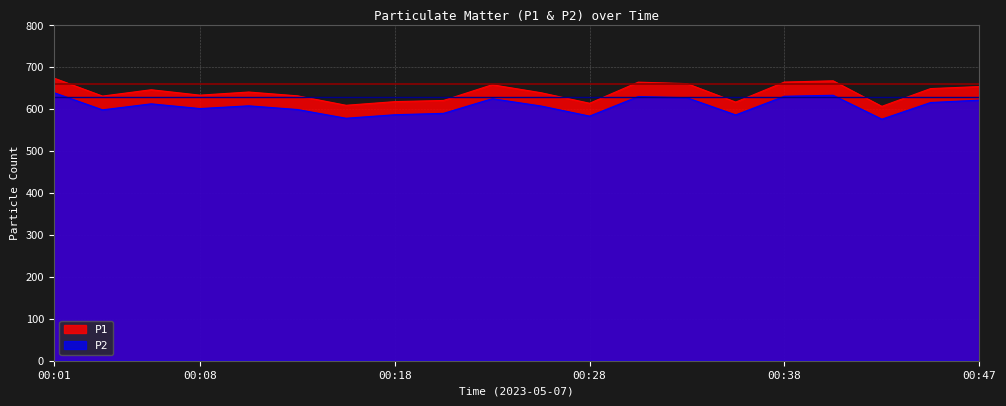

What is the value of the P2 point at the 4th from the left?

601.7